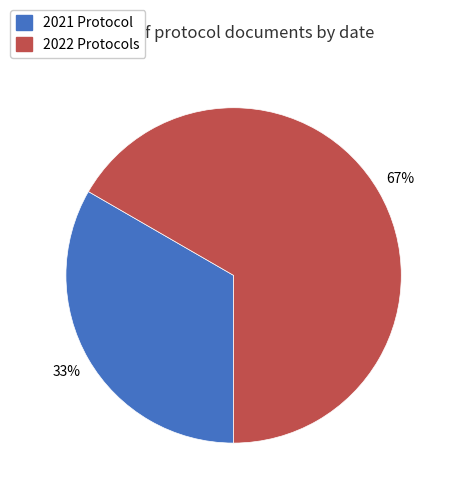

To the nearest percent, what is the average slice percentage?

50%